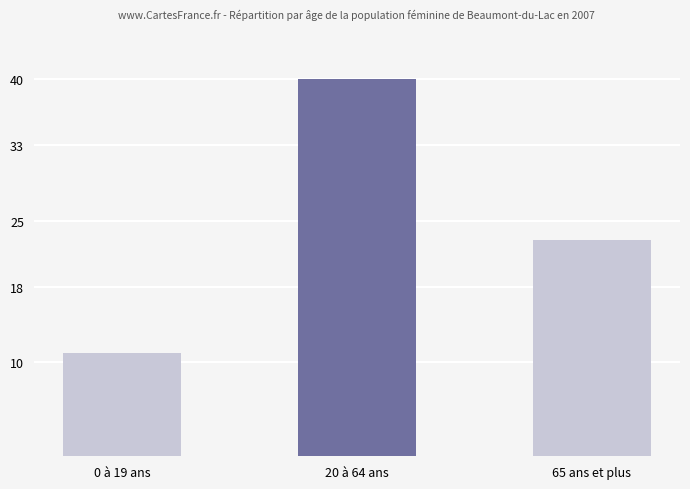

What is the label of the 3rd bar from the right?

0 à 19 ans